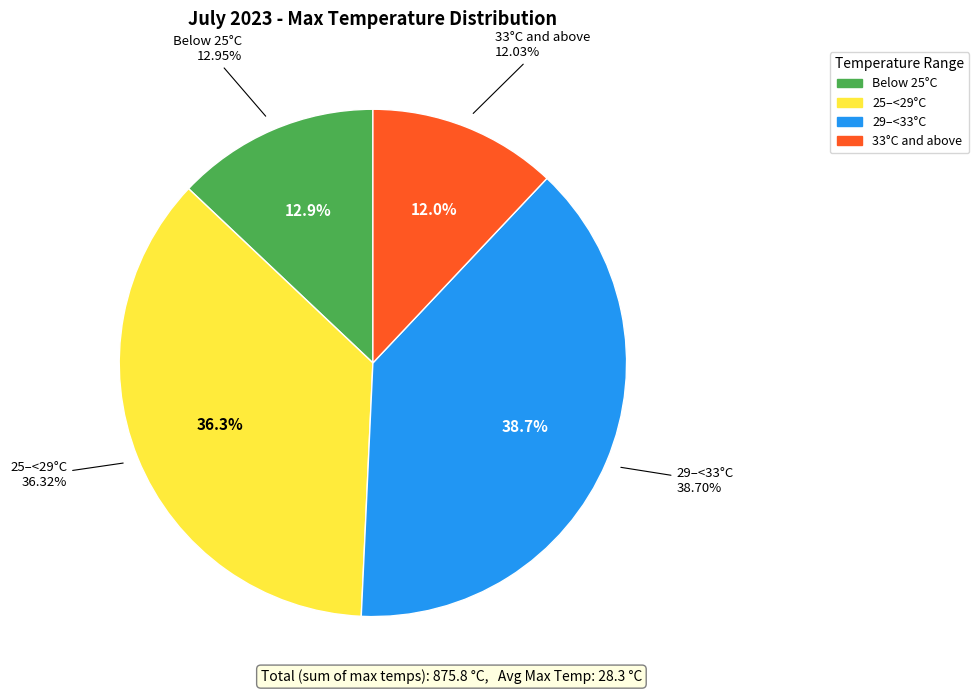

Does Jul 27 account for over 50% of the chart?

No